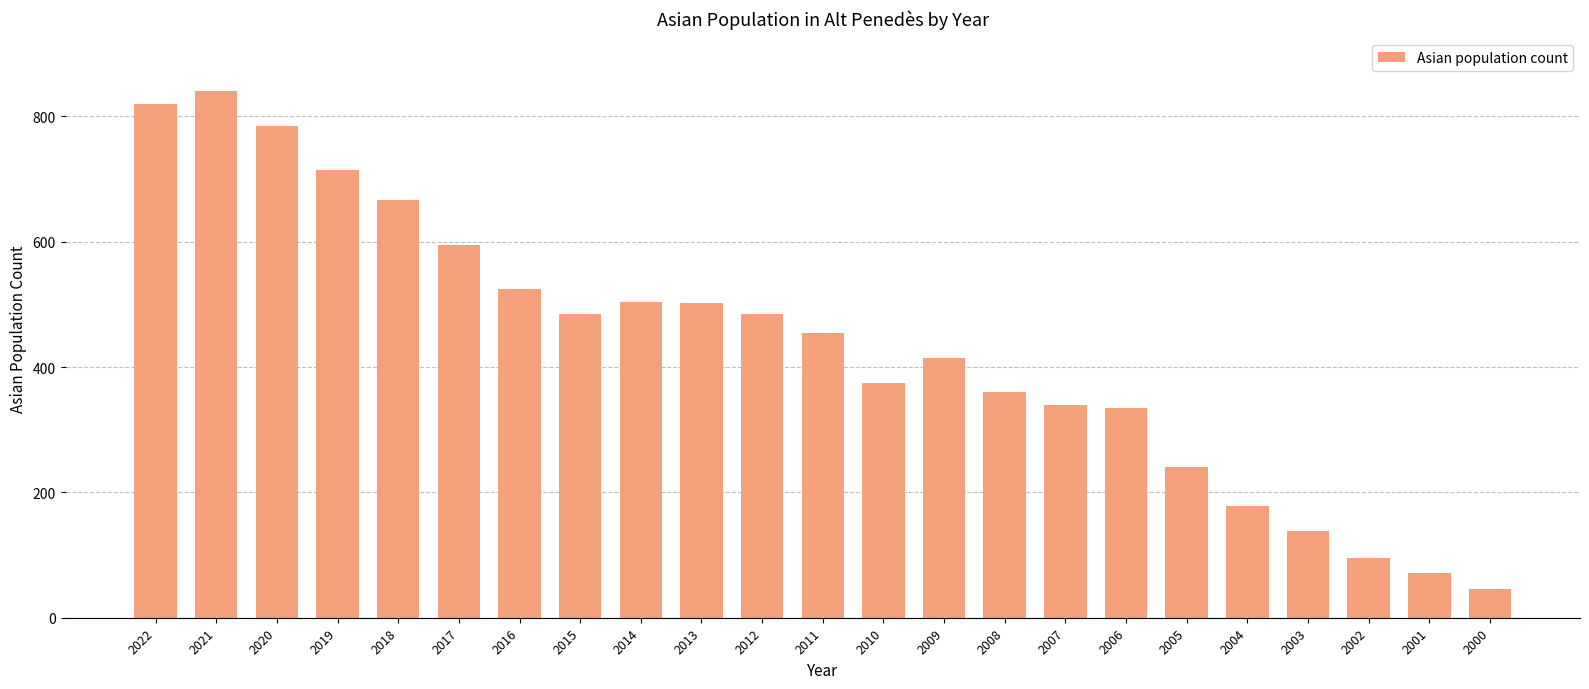

What is the change in value from 2019 to 2010?

-339